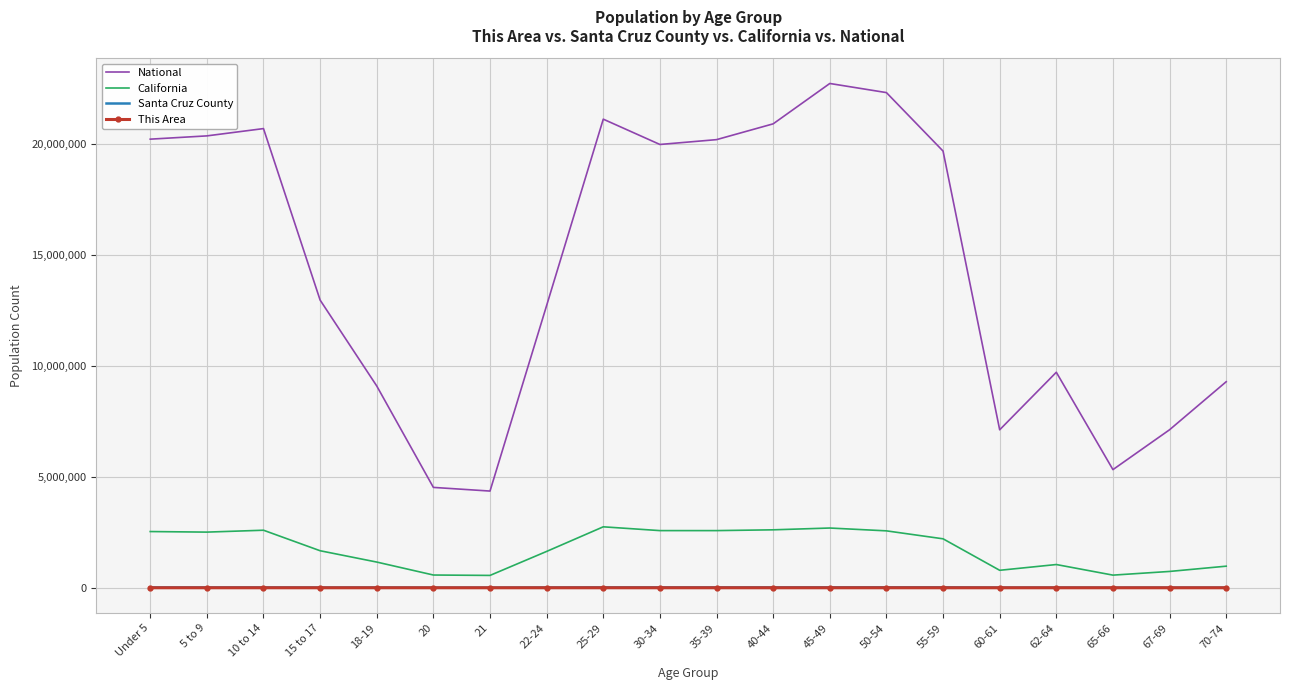

At which label is National closest to 13531442?

15 to 17